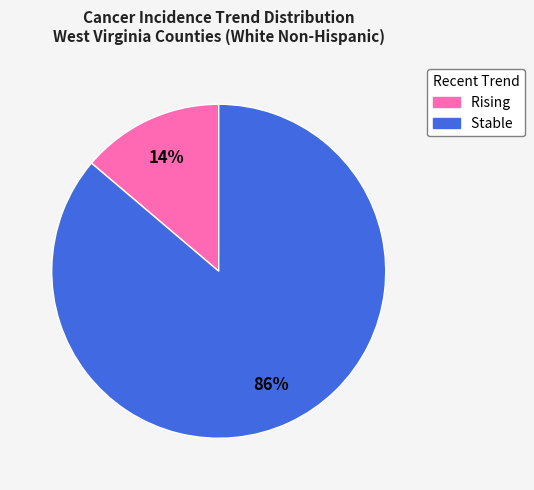

Which has a higher value, Rising or Stable?

Stable